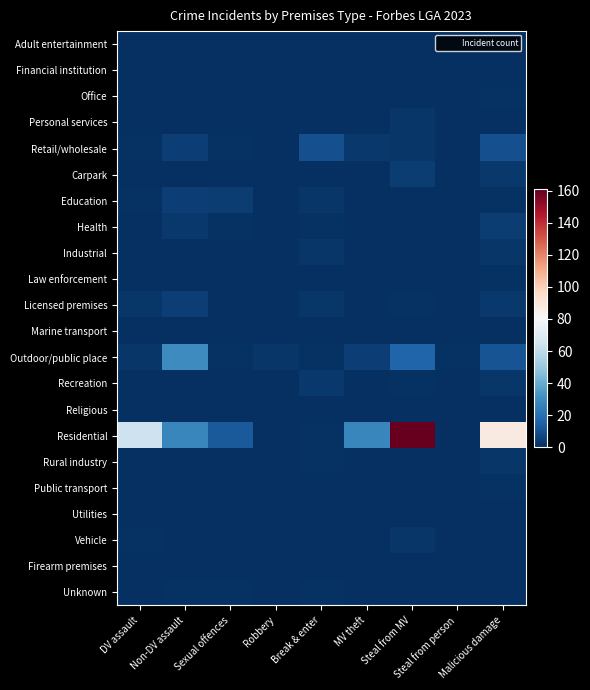

Which label corresponds to the largest value in the chart?

Steal from MV